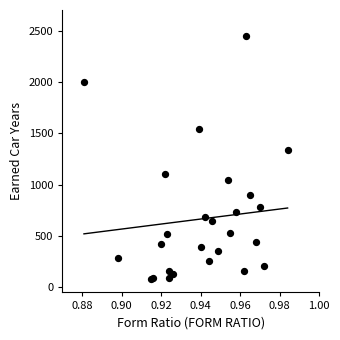

What Y value in the scatter plot is closest to 1264?

1340